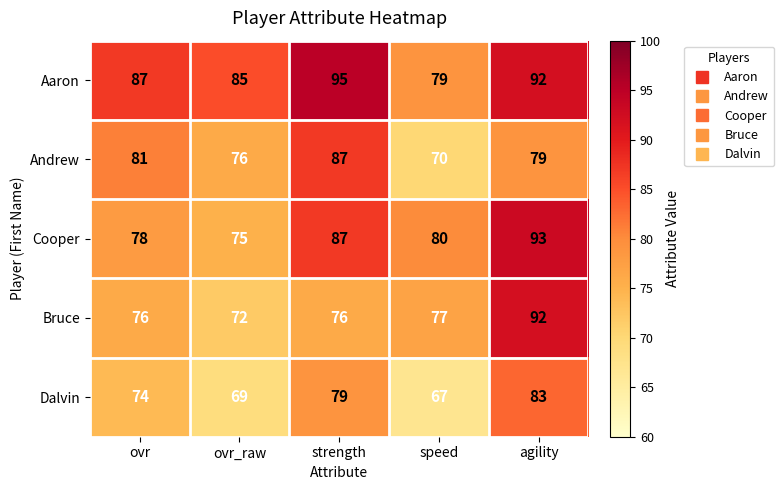

Between ovr and speed, which series saw the biggest shift?

Andrew